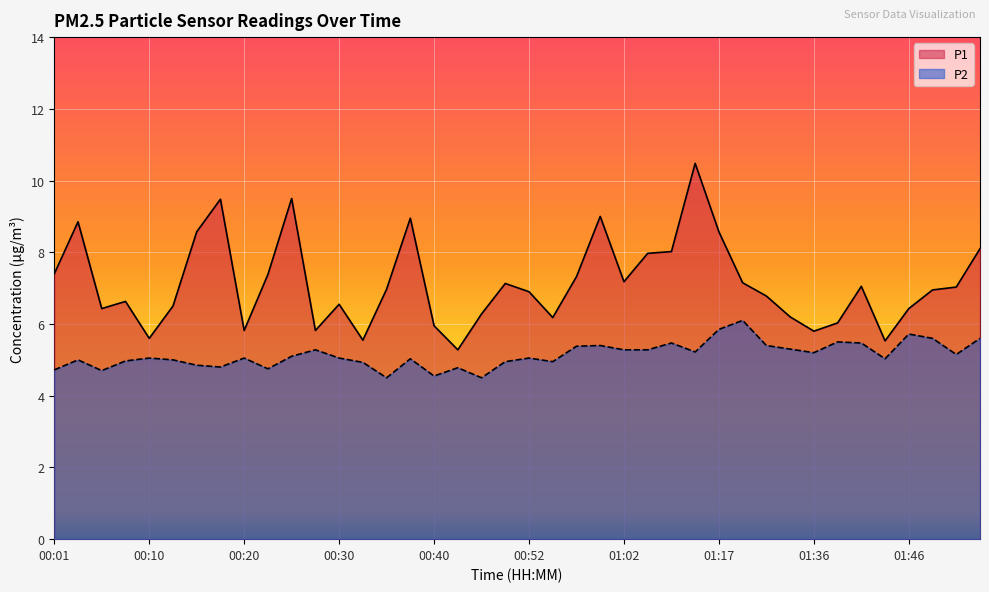

At 00:45, list the series in order from largest to smallest.

P1, P2